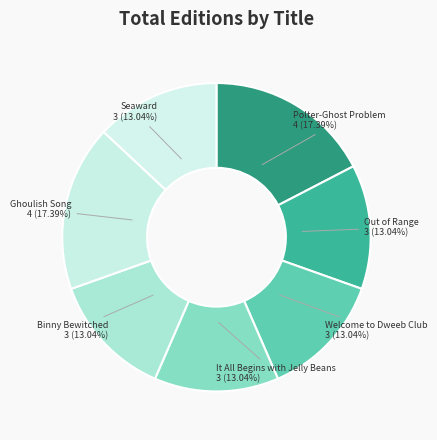

How many segments does this pie chart have?

7